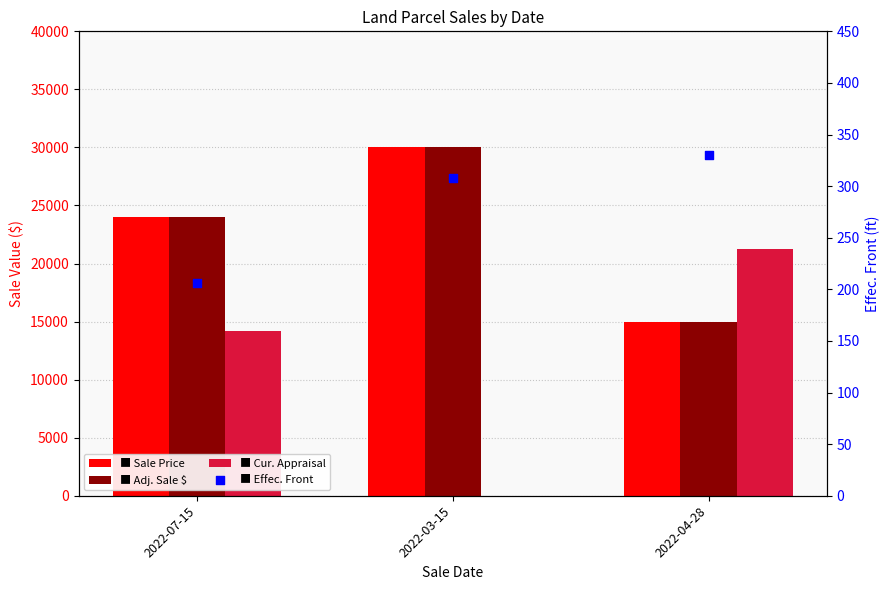

What are all the series names shown in the legend?

Sale Price, Adj. Sale $, Cur. Appraisal, Effec. Front